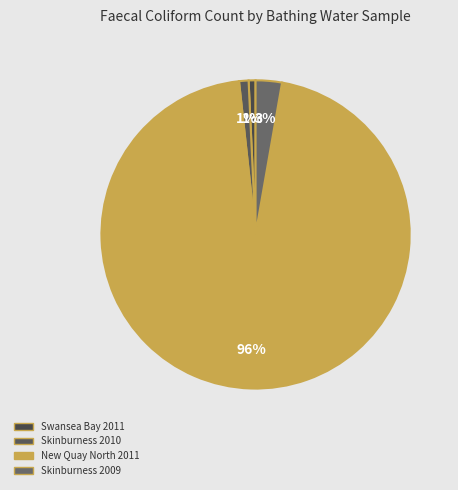

Count the number of slices in the pie.

4